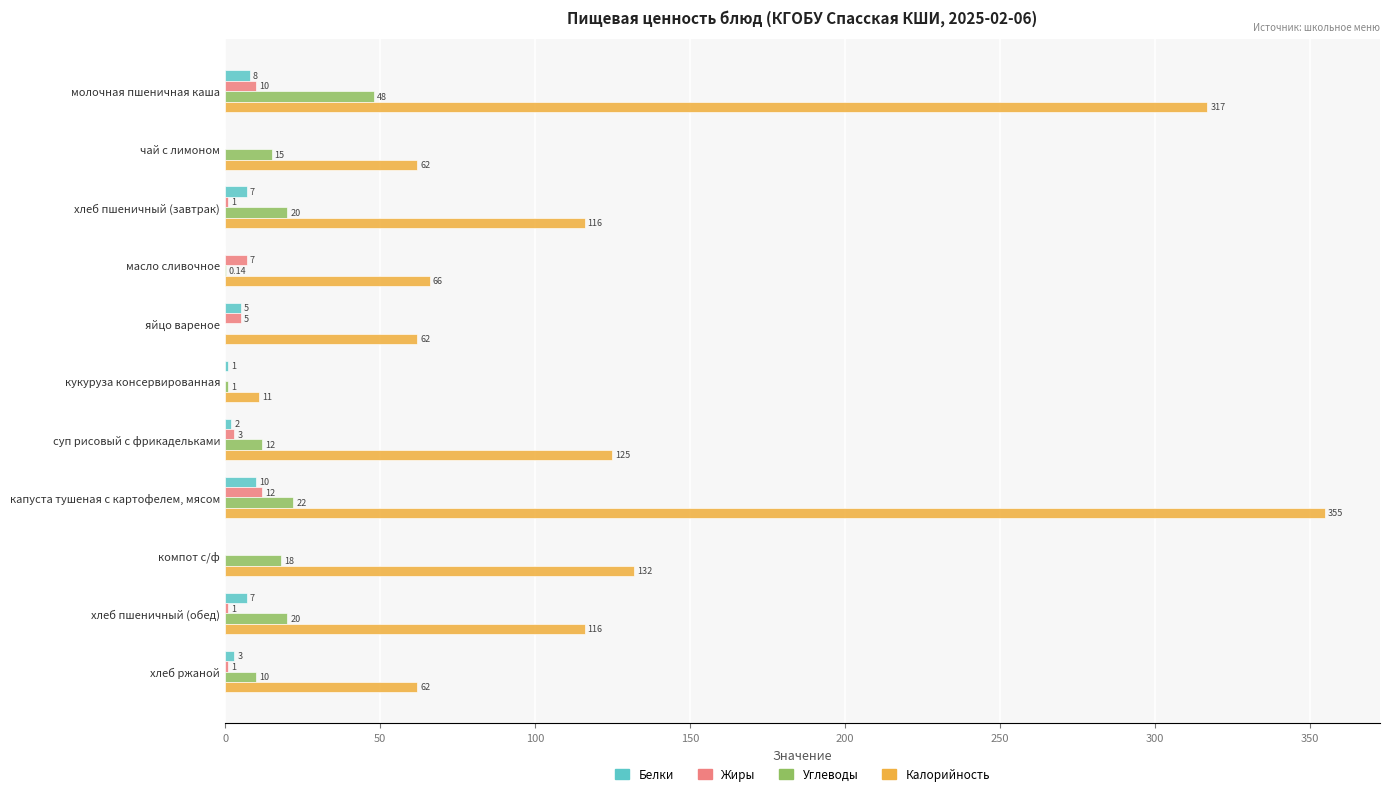

What is the sum of the Белки values at молочная пшеничная каша and кукуруза консервированная?

9.0